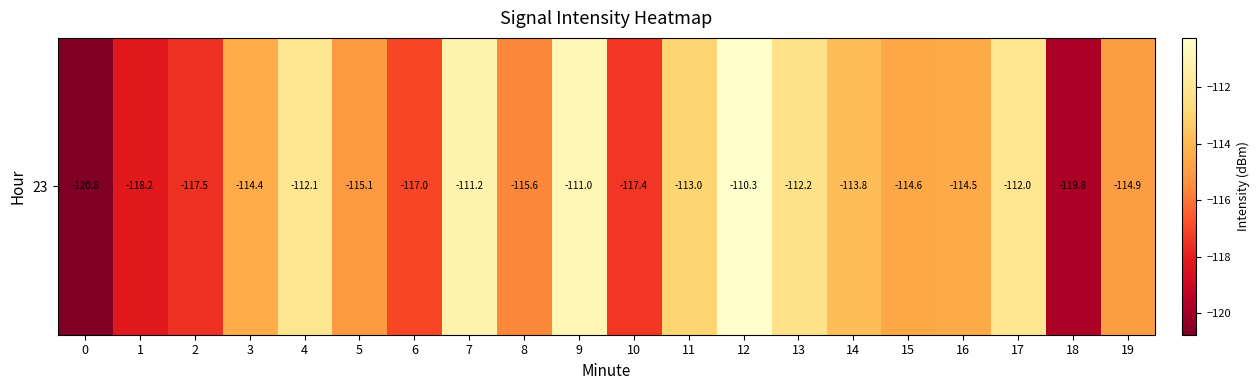

The chart shows a value of -115.6 at 8. True or false?

True